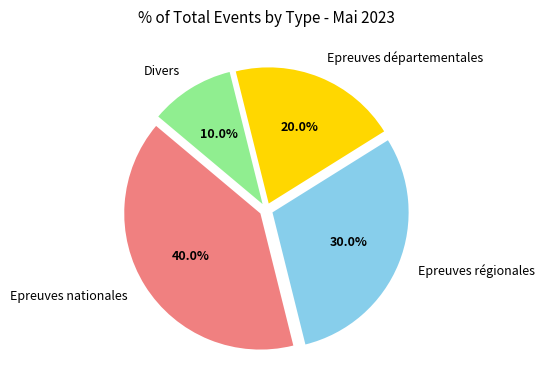

Is it true that Epreuves nationales is 40% of the pie?

True